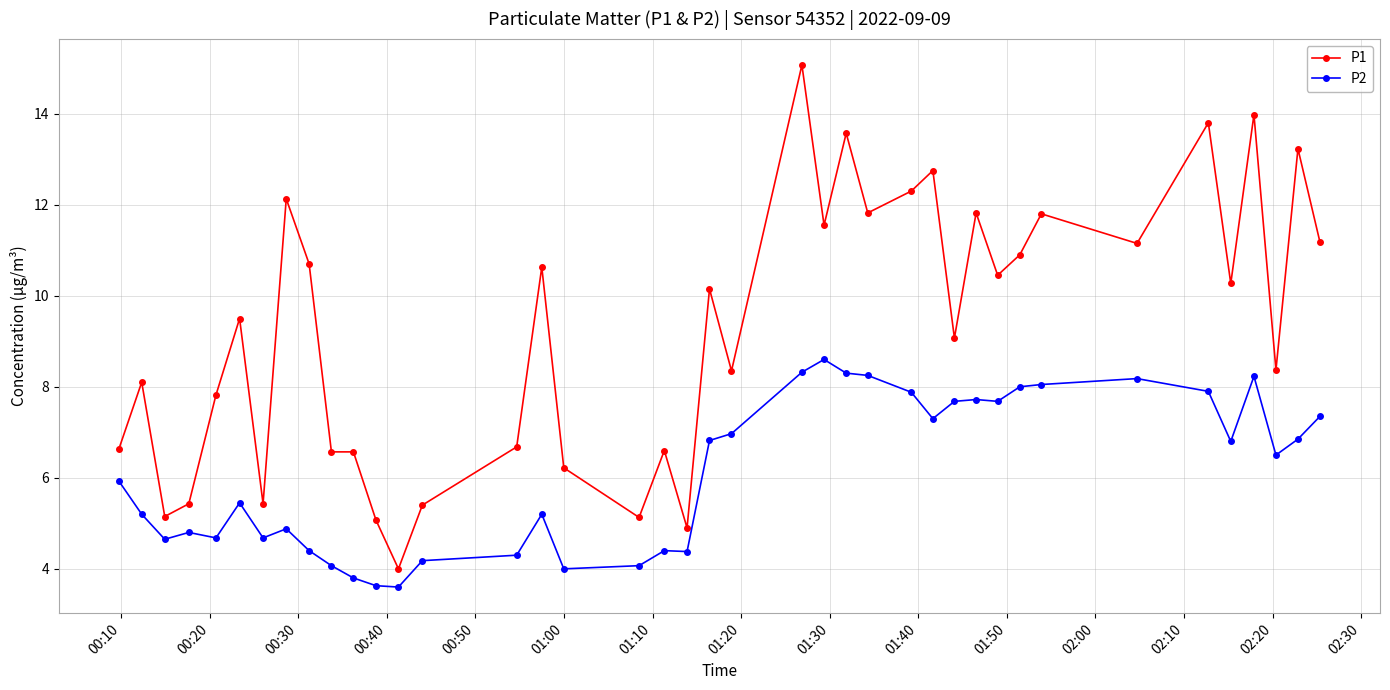

How many lines are shown in the chart?

2